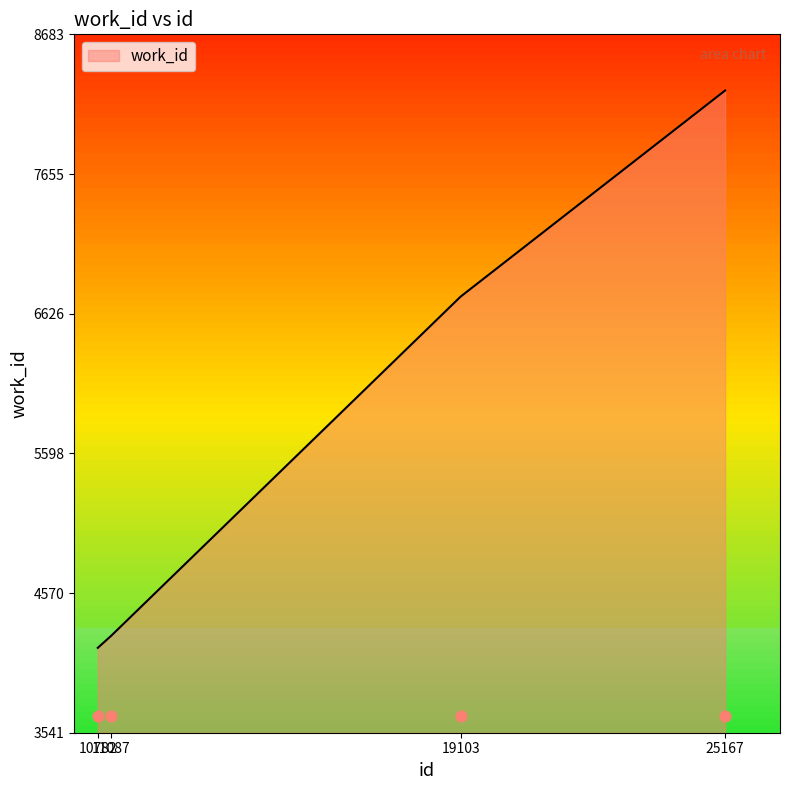

What is the ratio of the value at 19103 to the value at 25167?

0.8